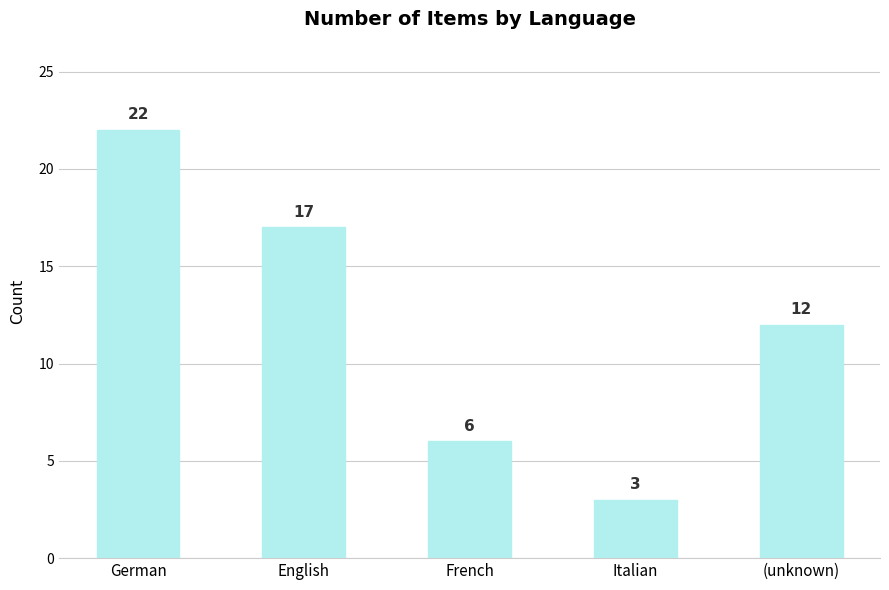

Reading left to right, transcribe all the data shown in this chart.

22	17	6	3	12